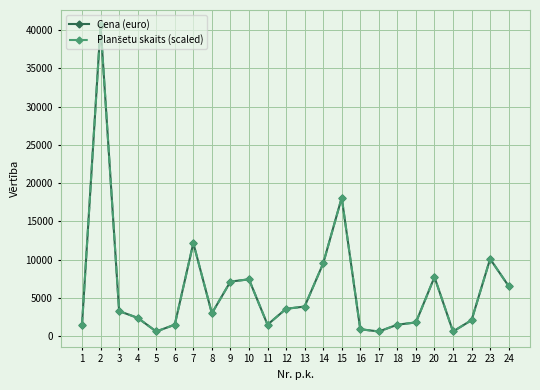

Reading left to right, what are all the values shown in this chart?

Cena (euro): 1482.2	40613.7	3260.9	2371.6	592.9	1482.2	12154.5	2964.5	7114.8	7411.2	1482.2	3557.4	3853.8	9486.4	18083.5	889.4	592.9	1482.2	1778.7	7707.7	592.9	2075.2	10079.3	6521.9
Planšetu skaits (scaled): 1482.2	40613.7	3261.0	2371.6	592.9	1482.2	12154.5	2964.5	7114.8	7411.2	1482.2	3557.4	3853.8	9486.4	18083.5	889.4	592.9	1482.2	1778.7	7707.7	592.9	2075.2	10079.3	6521.9